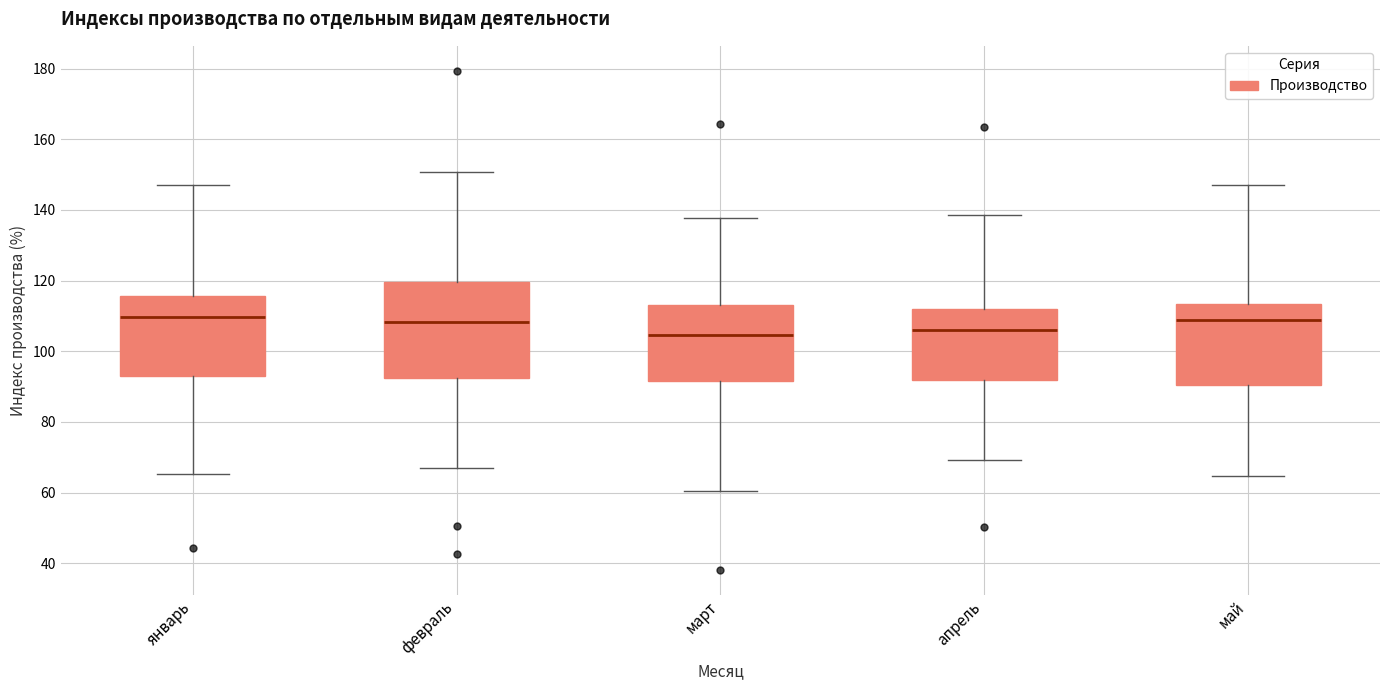

Reading left to right, transcribe this box plot: for each box, give where its median line is, the range the box spans, and where its two whiskers end, as read against the y-axis. The values are not printed on the chart, so give them approximately, as read against the axis.

январь: median 110, box 92 to 116, whiskers 66 to 148
февраль: median 108, box 92 to 120, whiskers 68 to 150
март: median 104, box 92 to 114, whiskers 60 to 138
апрель: median 106, box 92 to 112, whiskers 70 to 138
май: median 108, box 90 to 114, whiskers 64 to 148